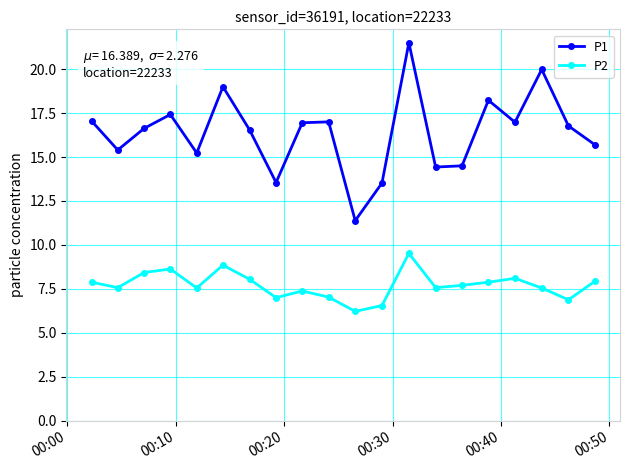

What is the maximum value shown in the chart?

21.5